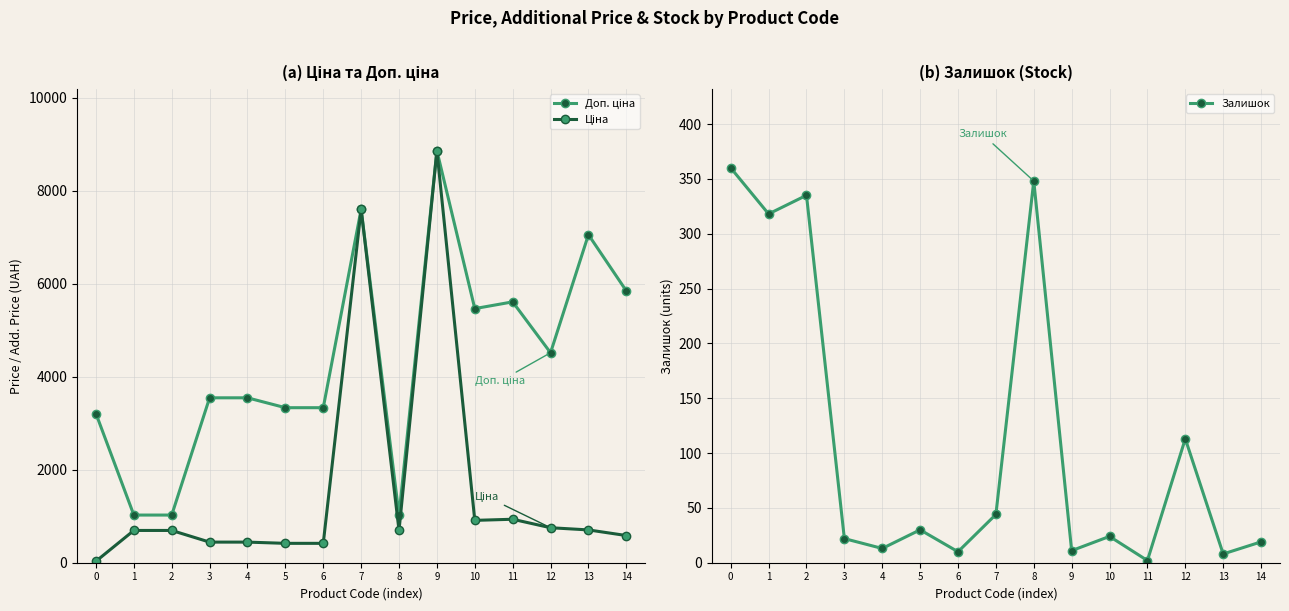

Which series has the widest spread of values?

Ціна